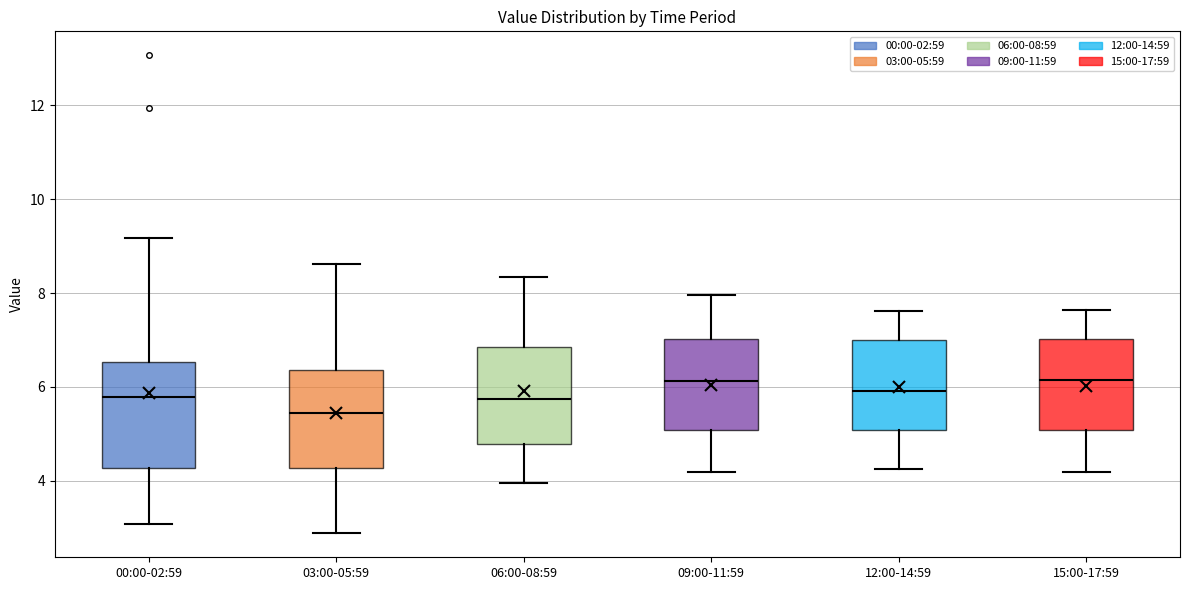

Reading left to right, transcribe this box plot: for each box, give where its median line is, the range the box spans, and where its two whiskers end, as read against the y-axis. The values are not printed on the chart, so give them approximately, as read against the axis.

00:00-02:59: median 5.8, box 4.2 to 6.6, whiskers 3.0 to 9.2
03:00-05:59: median 5.4, box 4.2 to 6.4, whiskers 2.8 to 8.6
06:00-08:59: median 5.8, box 4.8 to 6.8, whiskers 4.0 to 8.4
09:00-11:59: median 6.2, box 5.0 to 7.0, whiskers 4.2 to 8.0
12:00-14:59: median 6.0, box 5.0 to 7.0, whiskers 4.2 to 7.6
15:00-17:59: median 6.2, box 5.0 to 7.0, whiskers 4.2 to 7.6